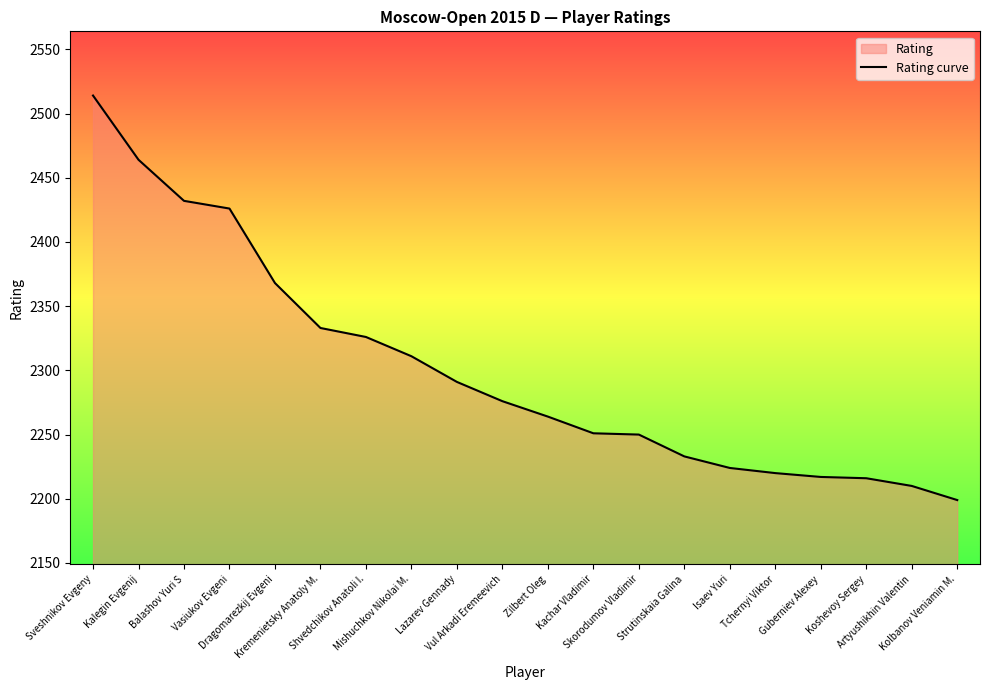

True or false: the data has more than 2 interior local peaks.

False